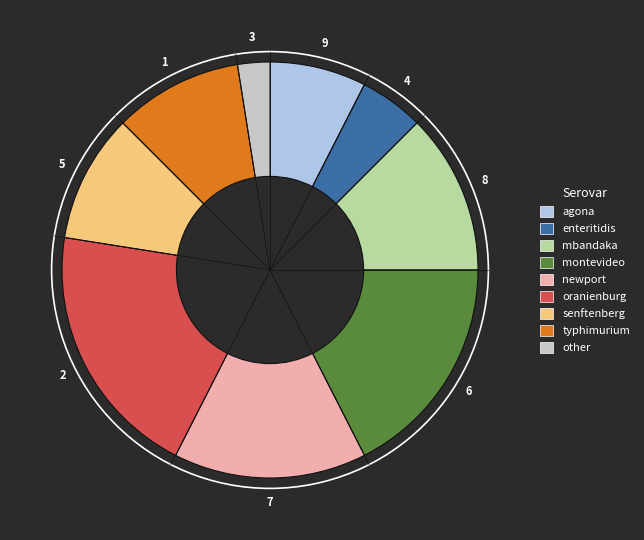

What is the largest slice in the pie chart?

oranienburg